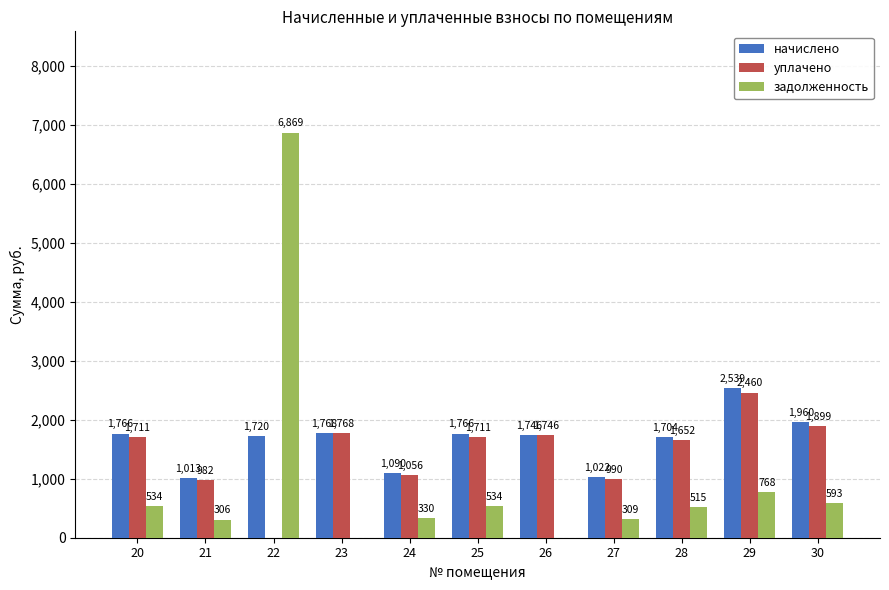

What is the average value of the уплачено series?

1452.5